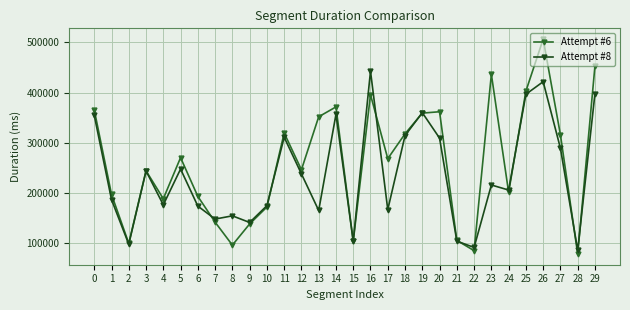

Is this an area chart (filled region under the line)?

No